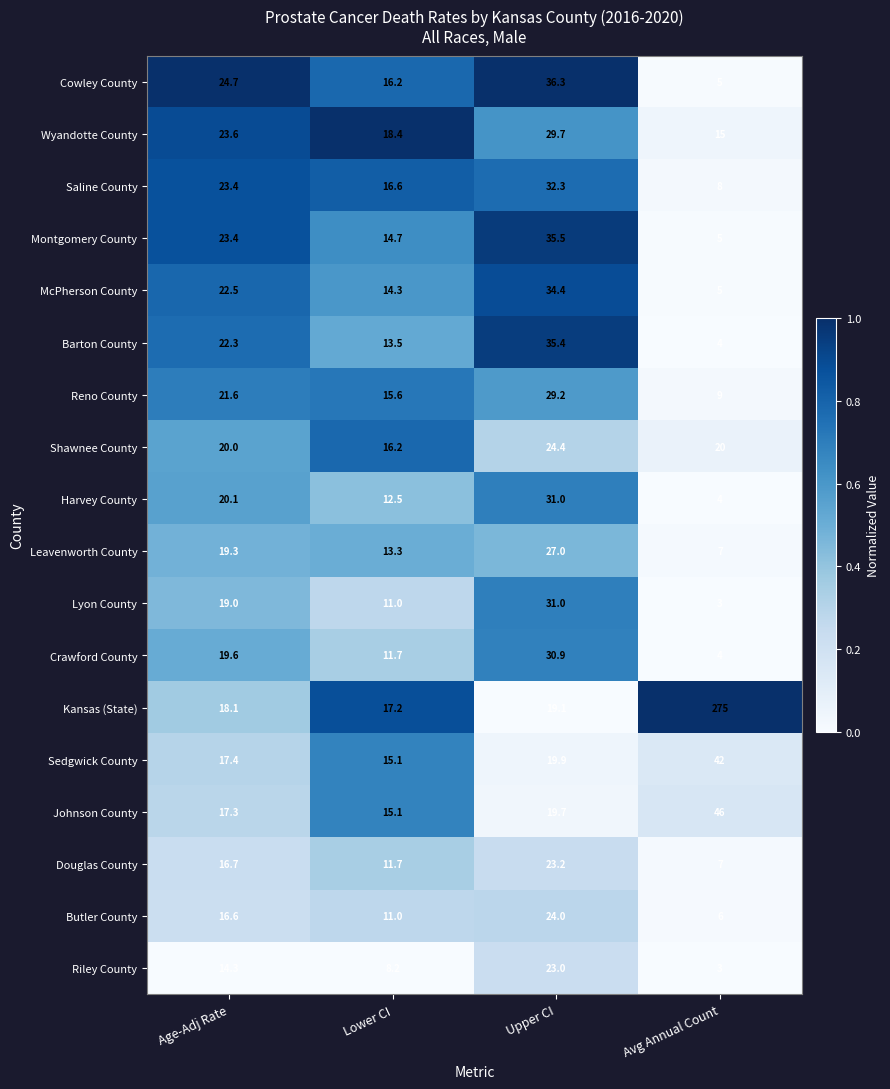

What is the difference between the Lyon County values at Avg Annual Count and Age-Adj Rate?

16.0